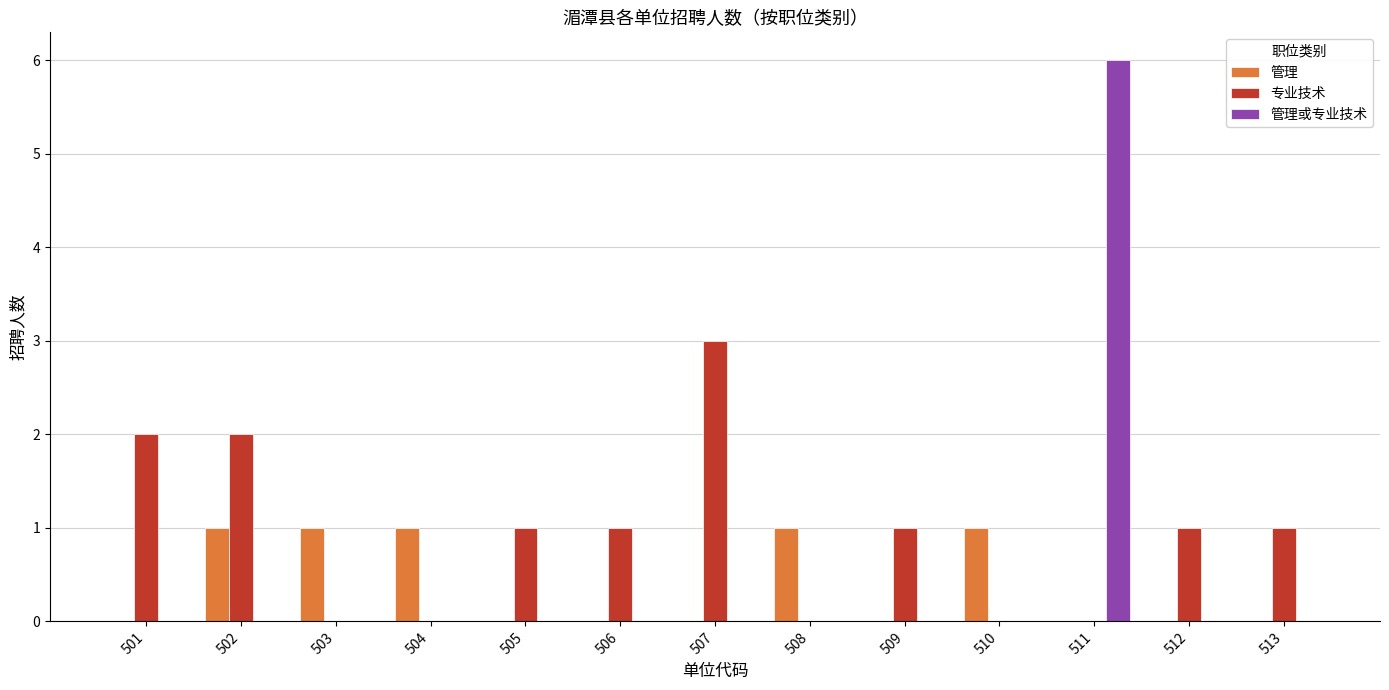

How many distinct data groups are displayed?

3